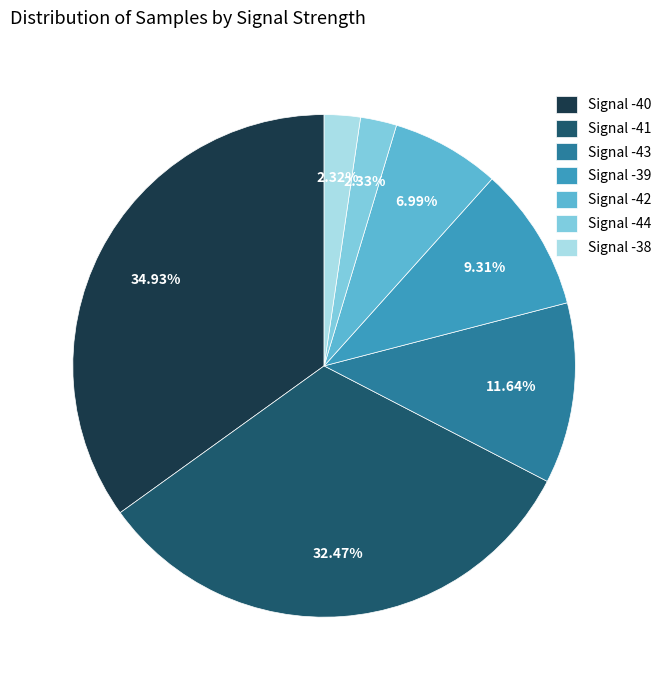

Between Signal -43 and Signal -44, which is larger?

Signal -43